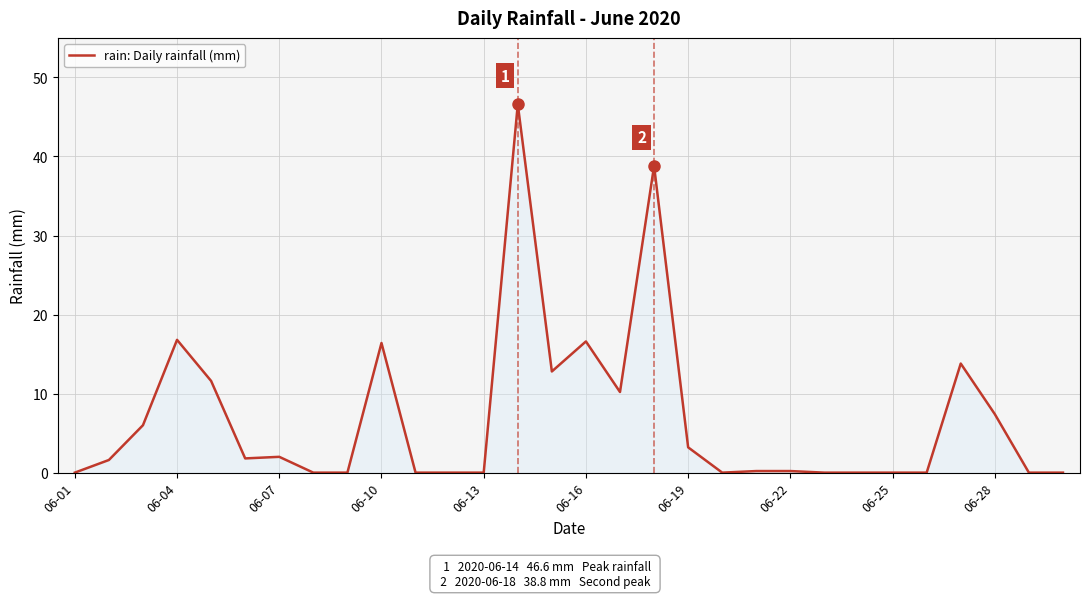

What is the maximum value shown in the chart?

46.6